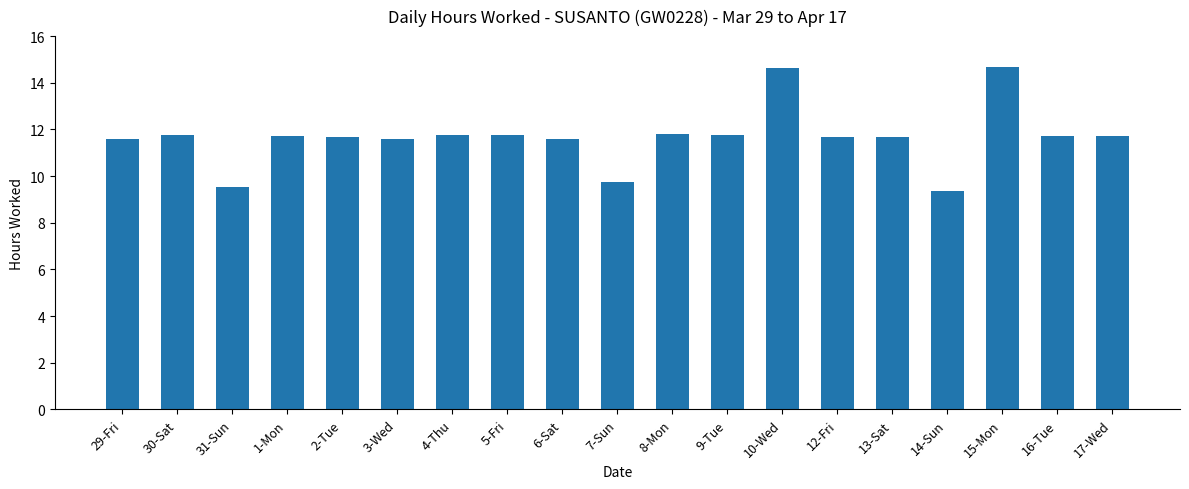

How many bars are there in total?

19